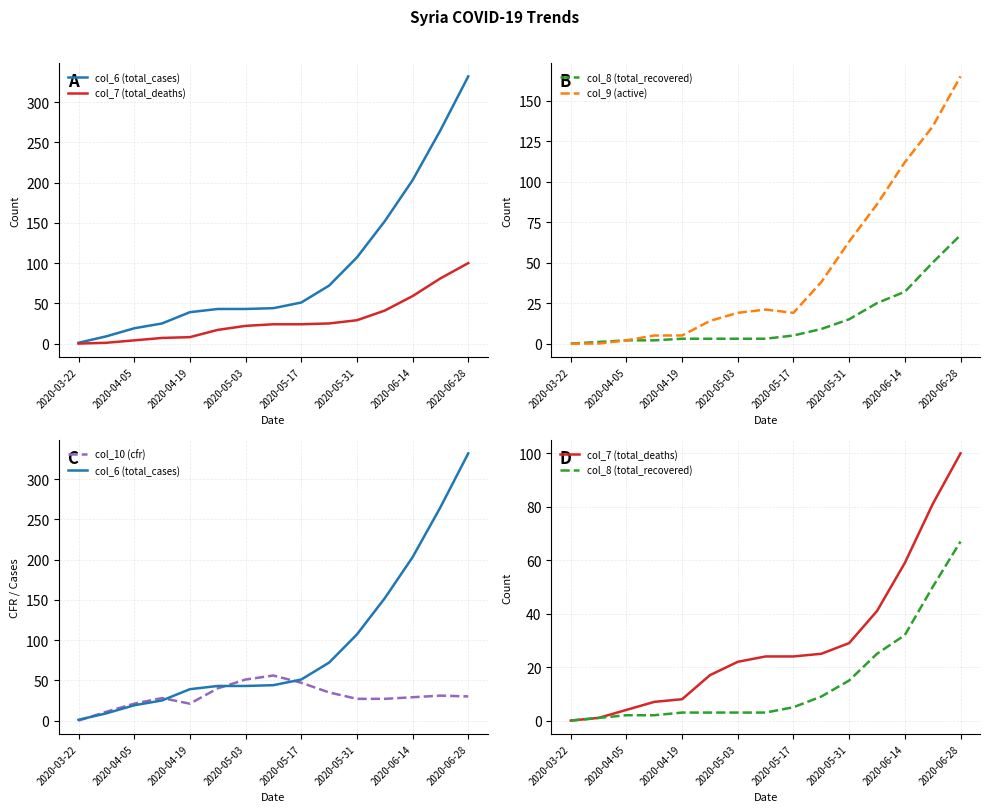

True or false: col_8 (total_recovered) and col_9 (active) intersect in this chart.

False